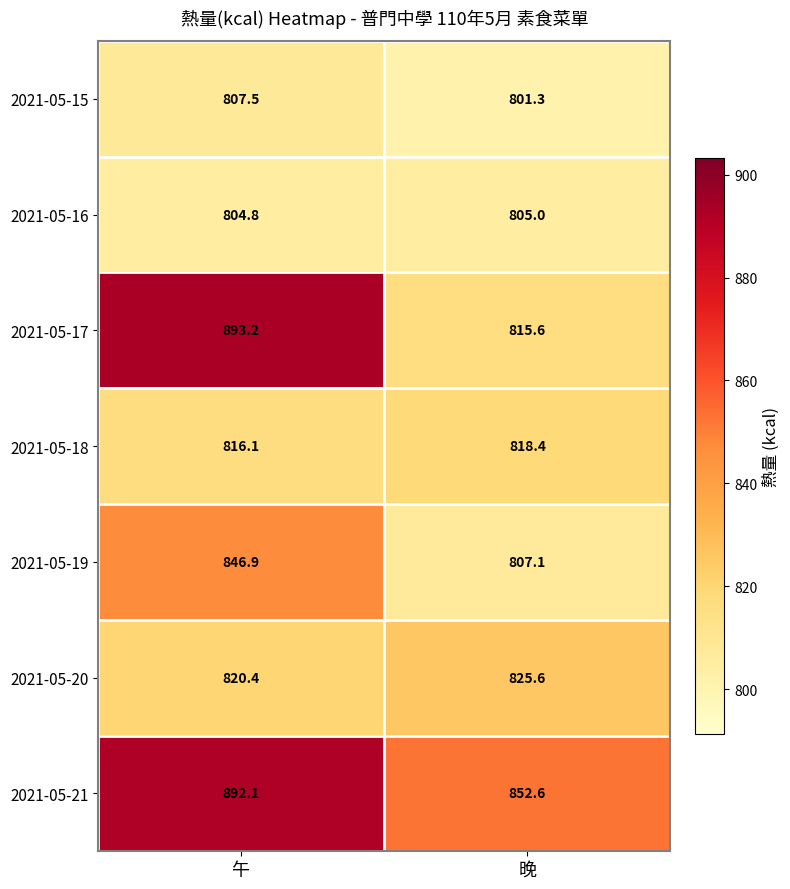

At how many categories does at least one series exceed 832?

2